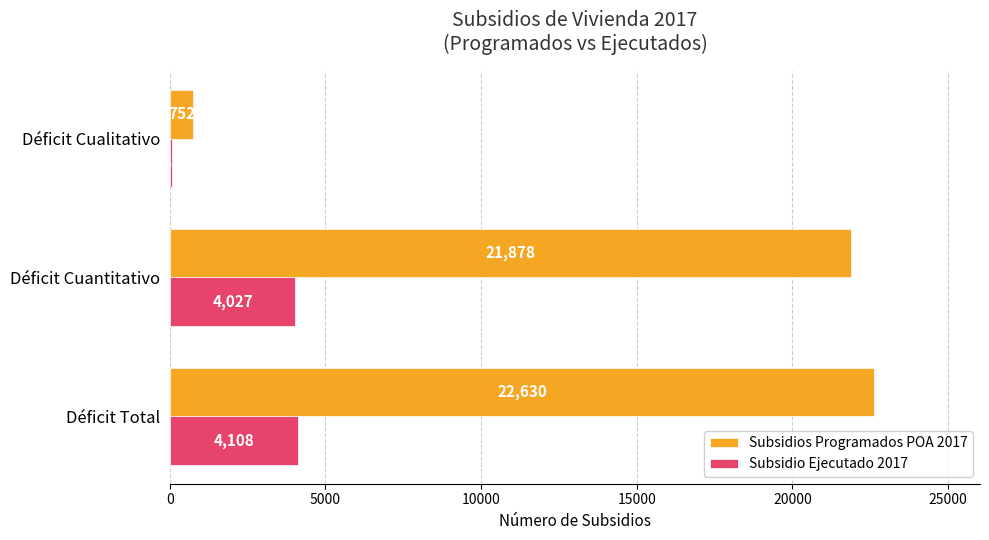

What is the maximum value shown in the chart?

22630